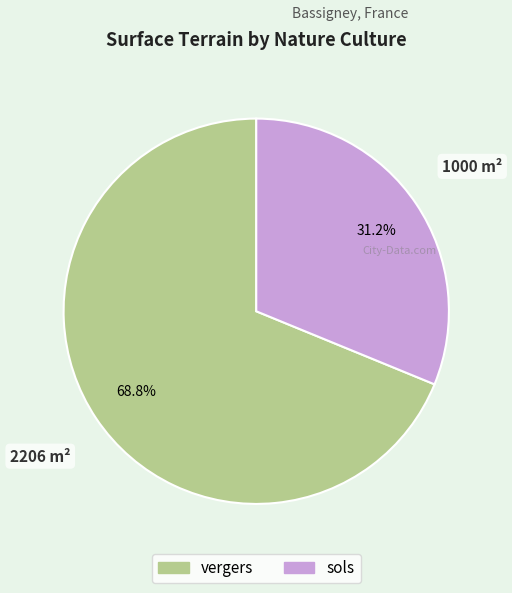

How many segments does this pie chart have?

2